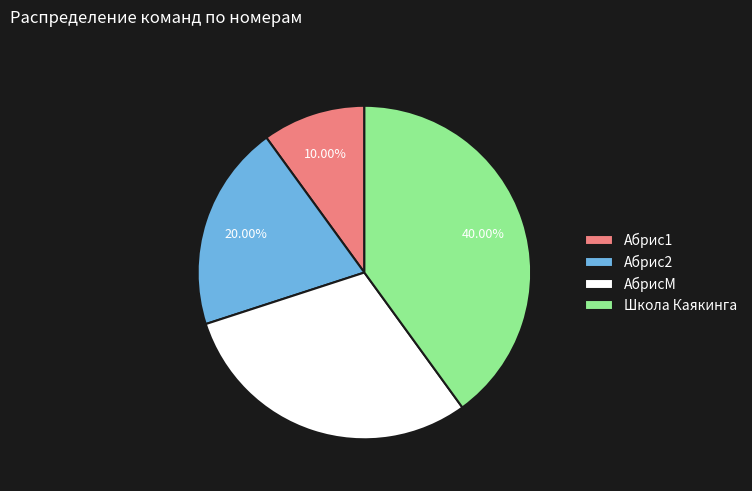

How many segments does this pie chart have?

4